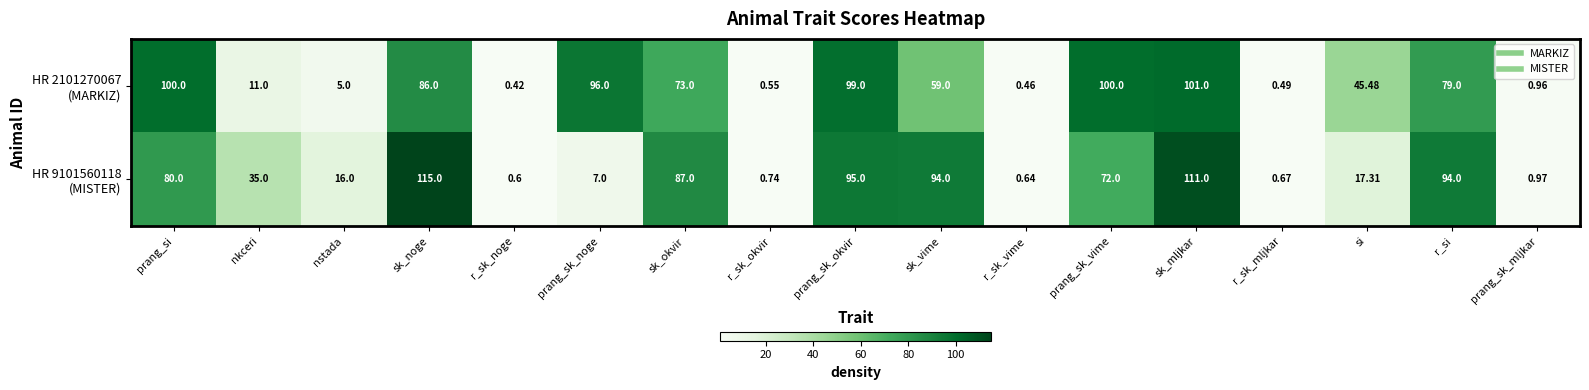

At how many categories does at least one series exceed 58?

9